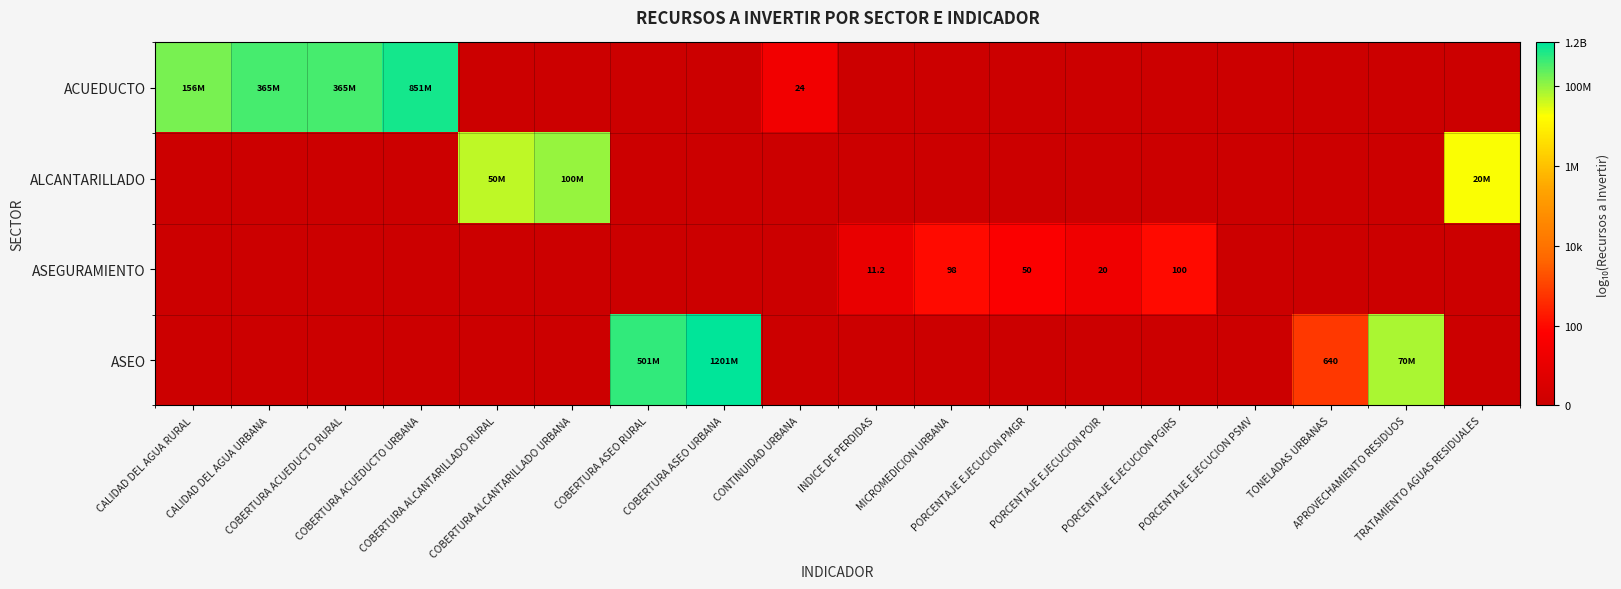

At which label does ASEO reach its minimum?

CALIDAD DEL AGUA RURAL